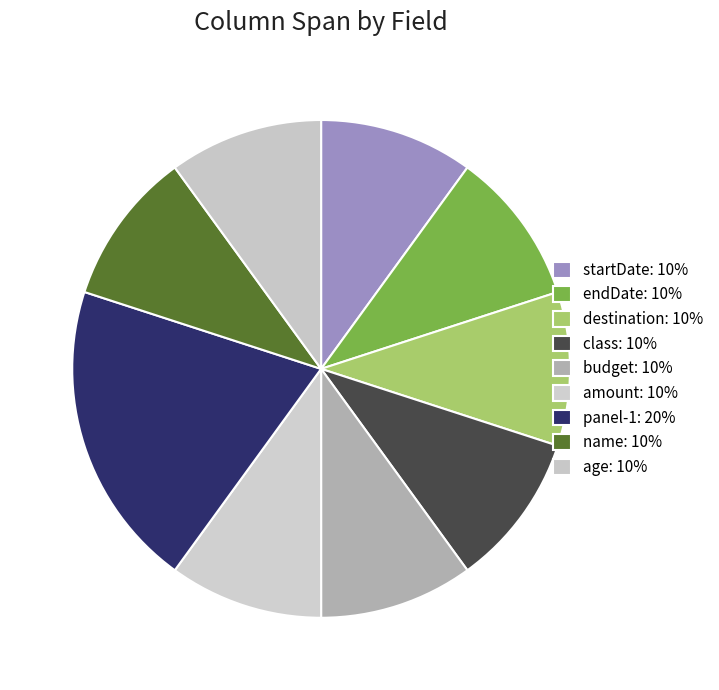

The class slice represents 20% of the pie. True or false?

False